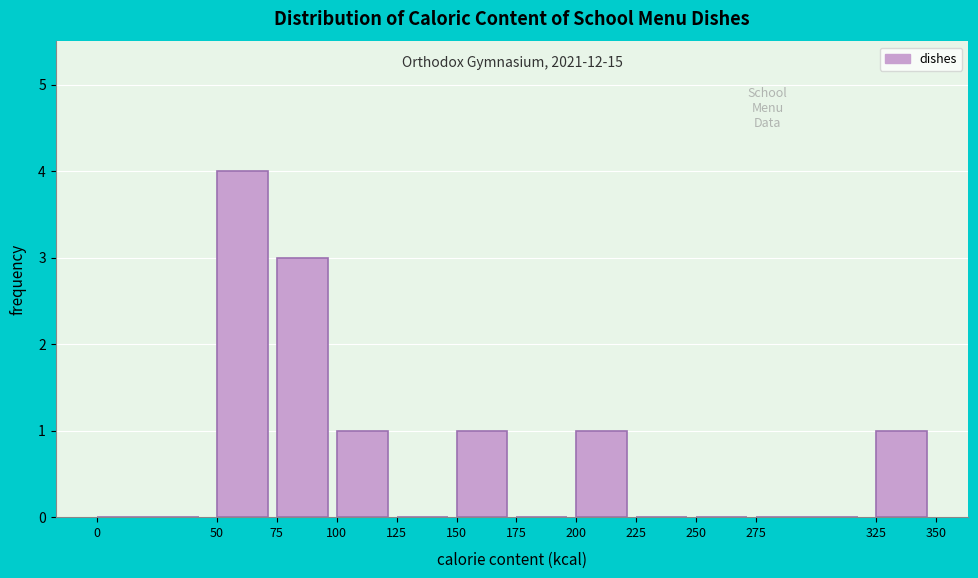

Which range on the x-axis has the tallest bar?

50 to 75